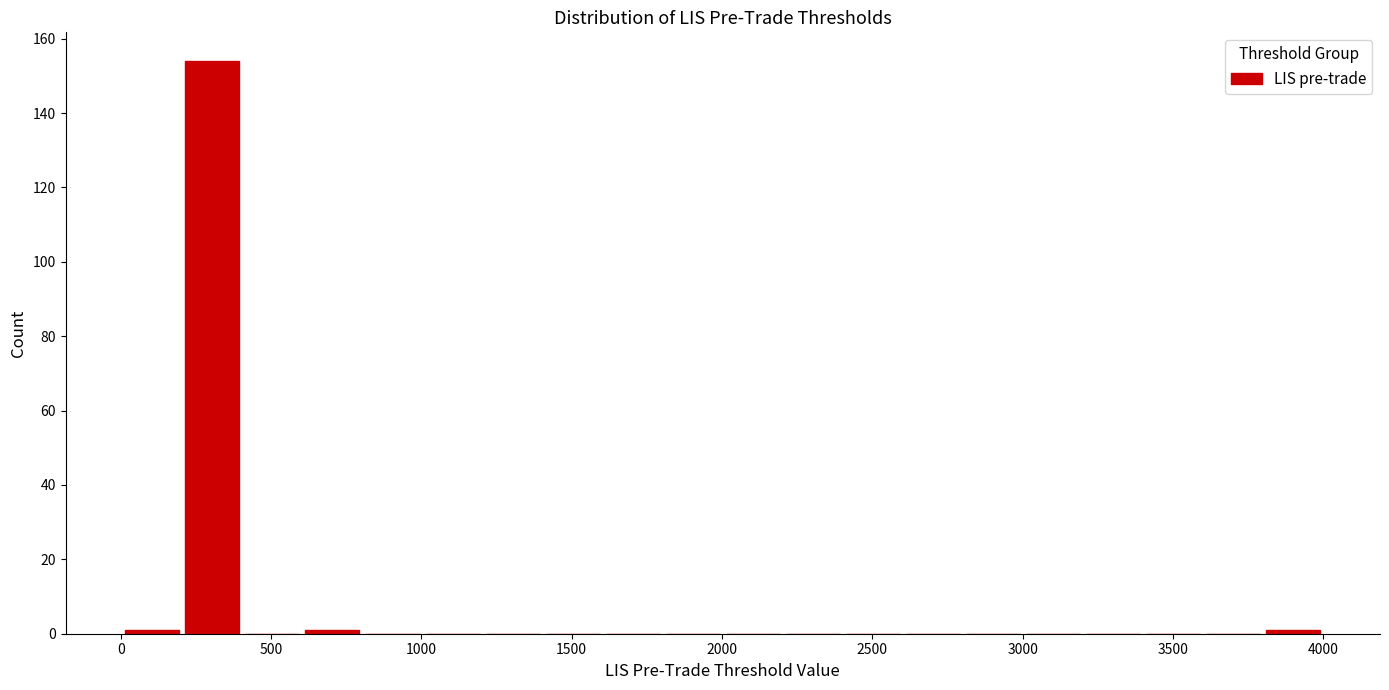

Around what value on the x-axis is the tallest bar? Give the approximate position of its centre, as read against the axis.

300